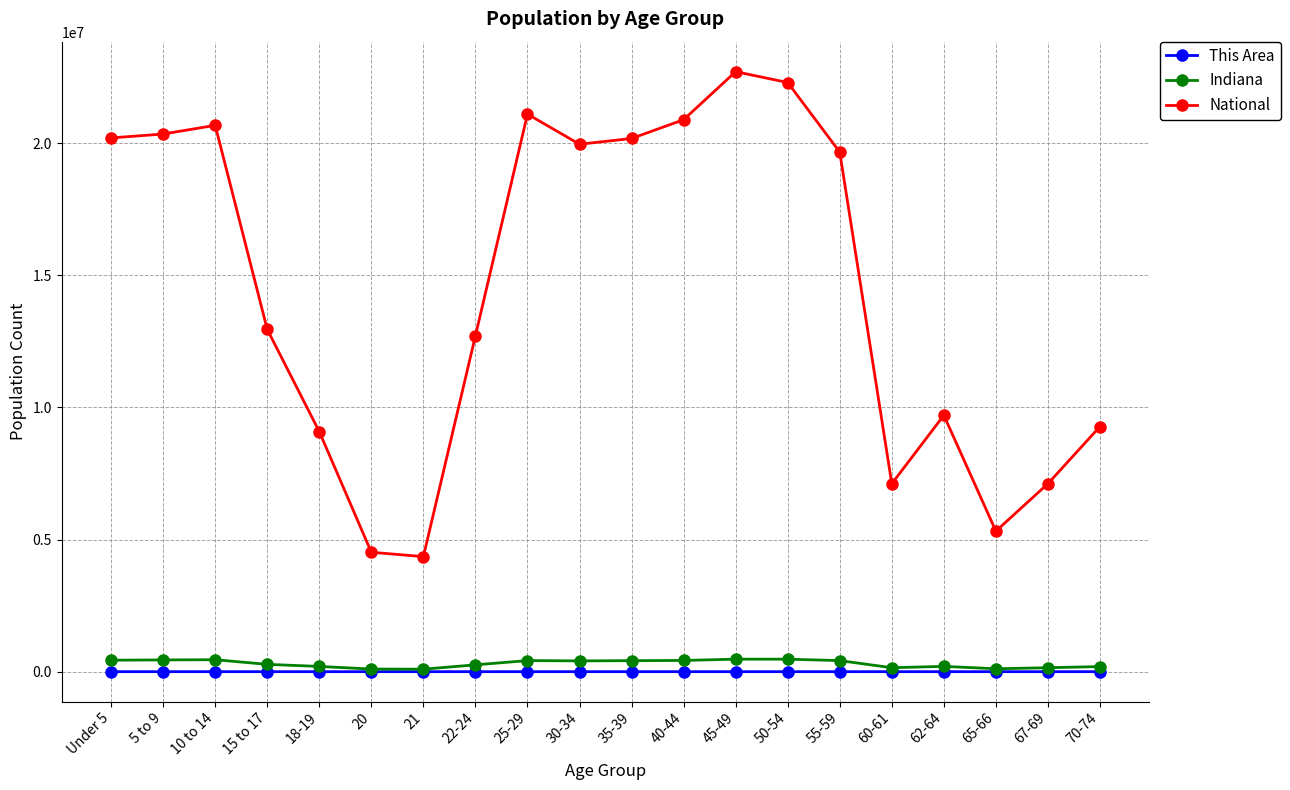

What is the average value of the Indiana series?

304751